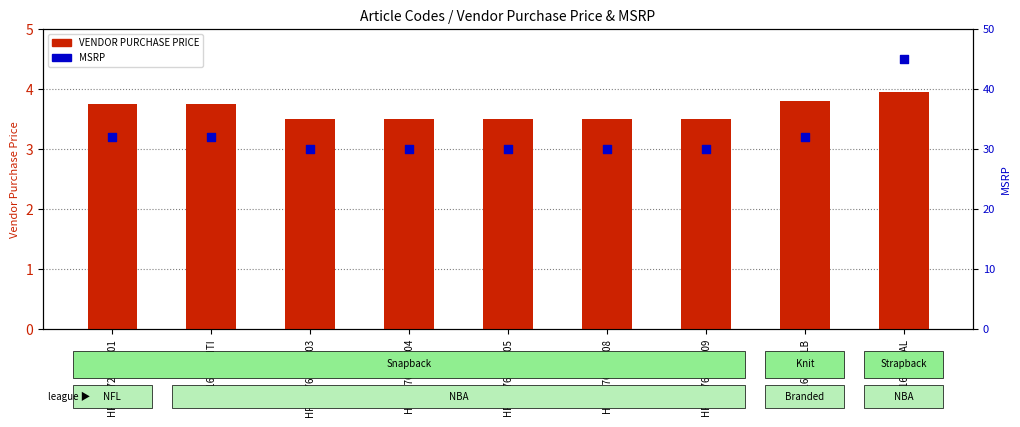

What is the total value across all series at HP16276-LAL.08?

33.5